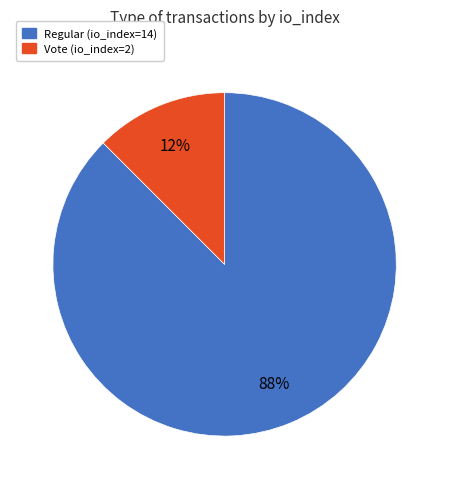

Which has a higher value, Regular (io_index=14) or Vote (io_index=2)?

Regular (io_index=14)